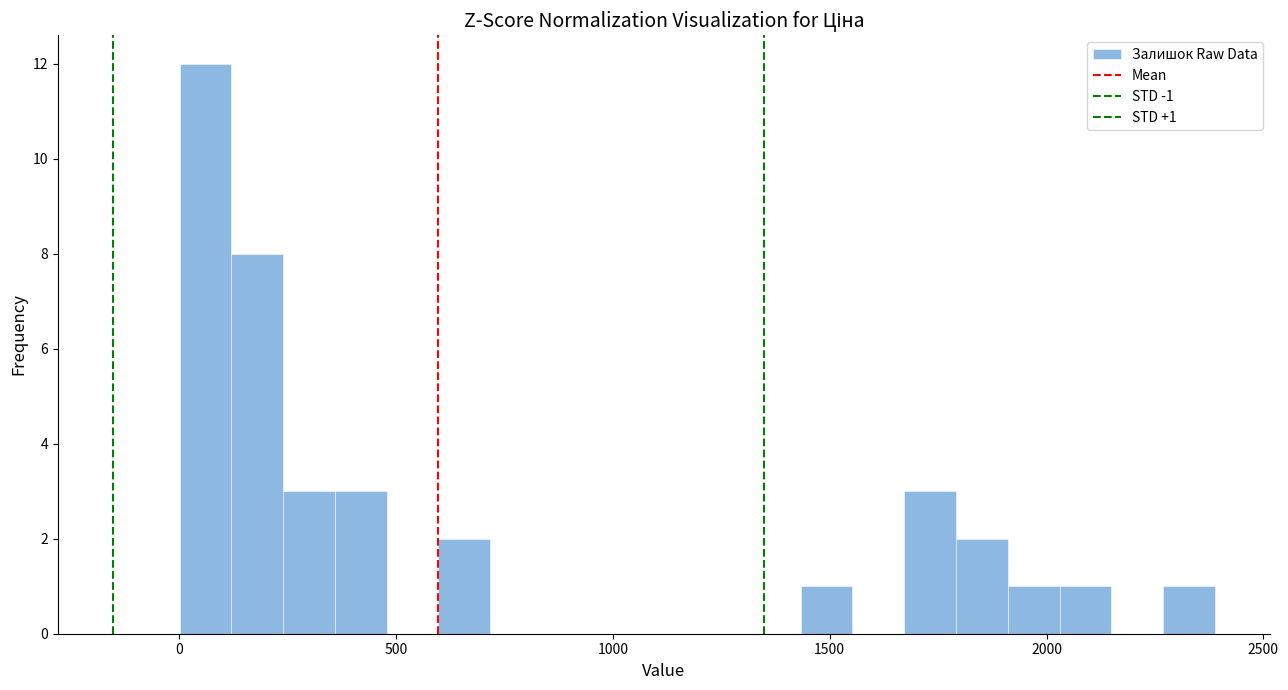

Read against the x-axis, roughly where is the centre of the tallest bar?

50